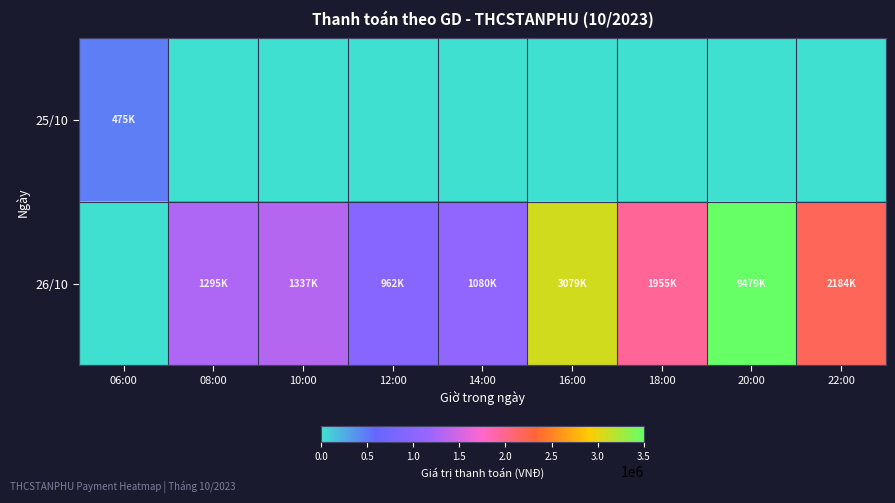

Reading left to right, extract all data points from this chart.

25/10: 06:00=475000	08:00=0	10:00=0	12:00=0	14:00=0	16:00=0	18:00=0	20:00=0	22:00=0
26/10: 06:00=0	08:00=1295000	10:00=1337000	12:00=962000	14:00=1080000	16:00=3079000	18:00=1955000	20:00=9479000	22:00=2184000